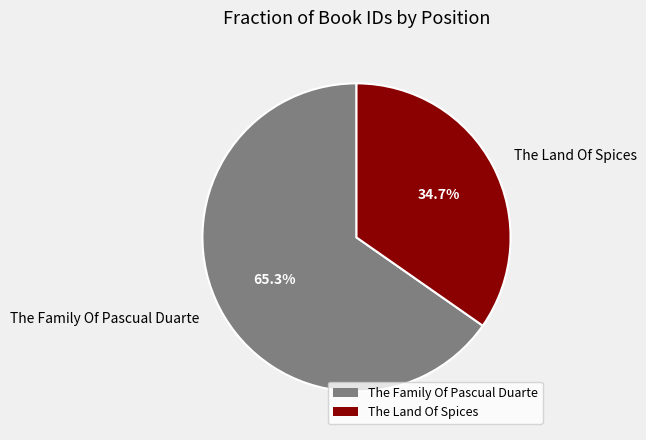

What percentage is NOT represented by The Land Of Spices?

65.3%